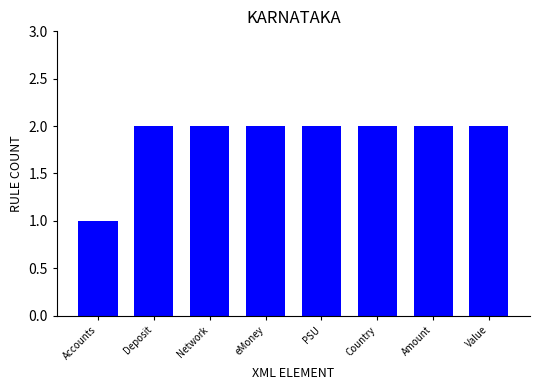

The chart shows a value of 2 at Amount. True or false?

True